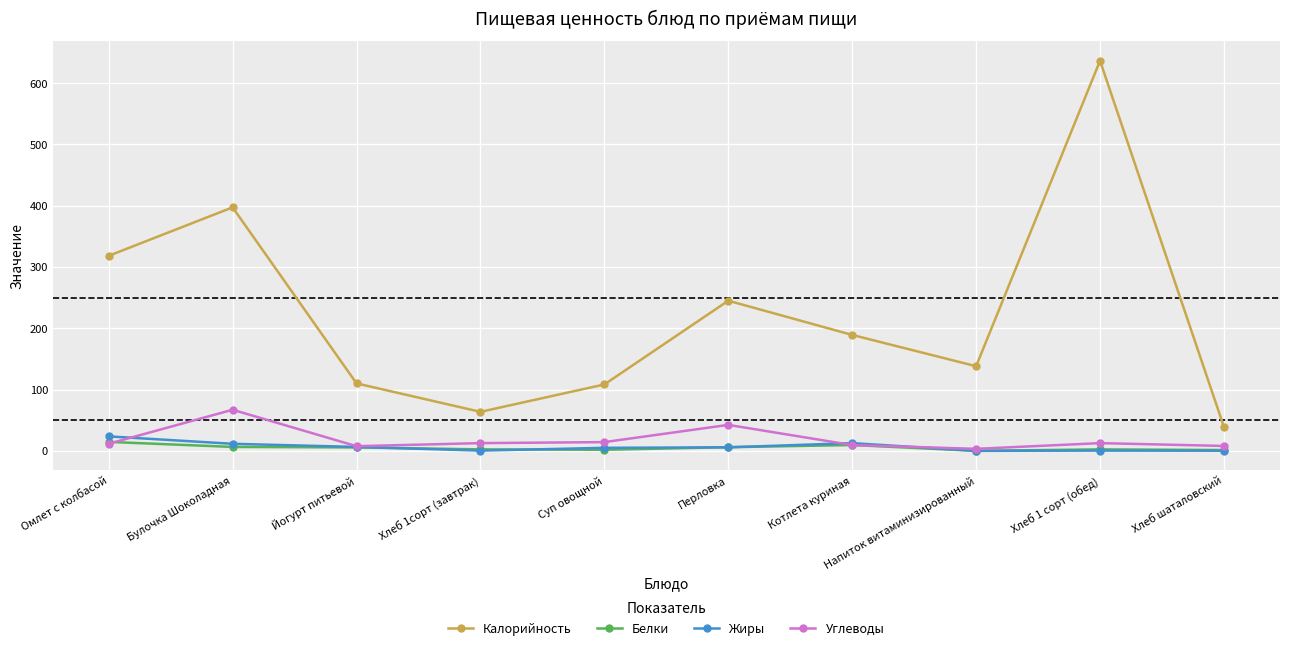

What is the sum of all Жиры values?

65.8